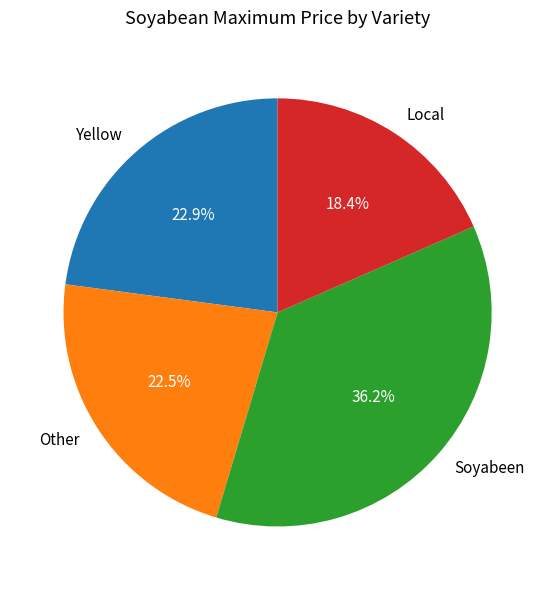

Is it true that Local is 18% of the pie?

True